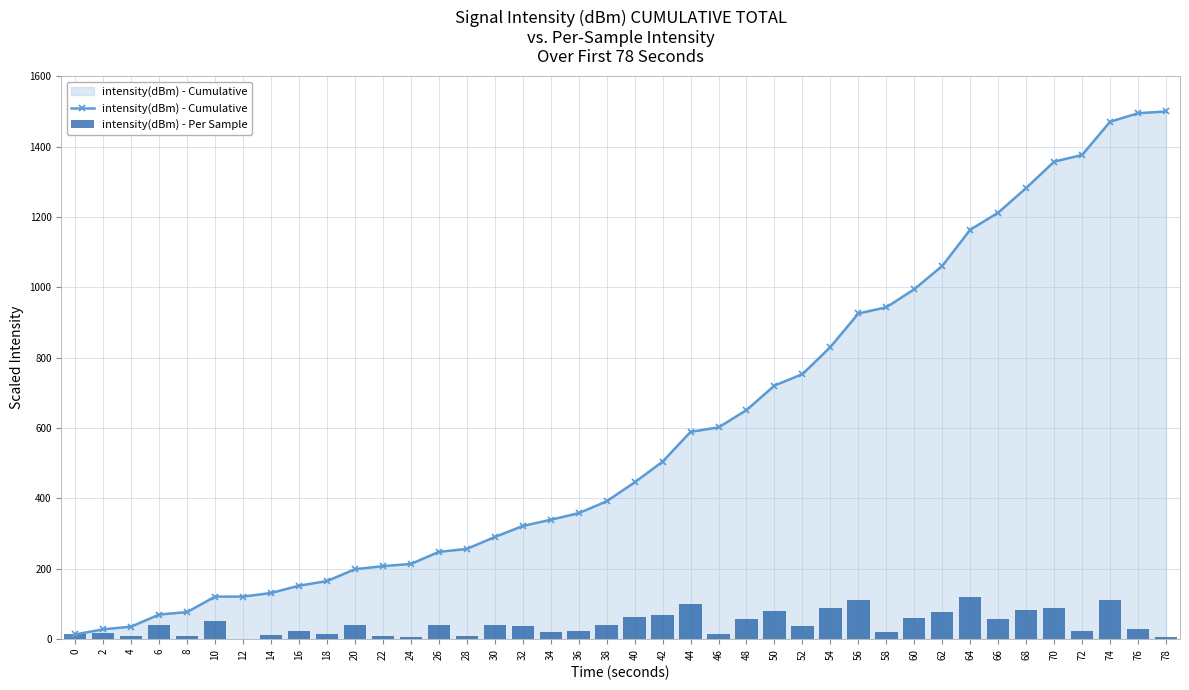

Reading left to right, list all the values displayed in this chart.

intensity(dBm) - Cumulative: 13.5	27.9	35.6	70.0	77.0	121.0	121.0	131.3	152.0	165.1	198.8	207.5	213.8	248.0	256.5	290.4	321.6	339.4	358.1	391.9	445.7	504.6	589.3	602.0	651.1	720.8	753.3	830.4	925.8	943.3	994.8	1061.1	1163.9	1212.5	1282.5	1357.4	1376.4	1470.9	1495.1	1500.0
intensity(dBm) - Per Sample: 15.7	16.9	9.0	40.2	8.2	51.4	0.0	12.1	24.1	15.4	39.4	10.1	7.4	39.9	10.0	39.6	36.5	20.8	21.9	39.4	62.9	68.8	98.9	14.9	57.3	81.5	38.0	90.0	111.4	20.5	60.1	77.5	120.0	56.7	81.8	87.5	22.2	110.3	28.4	5.7